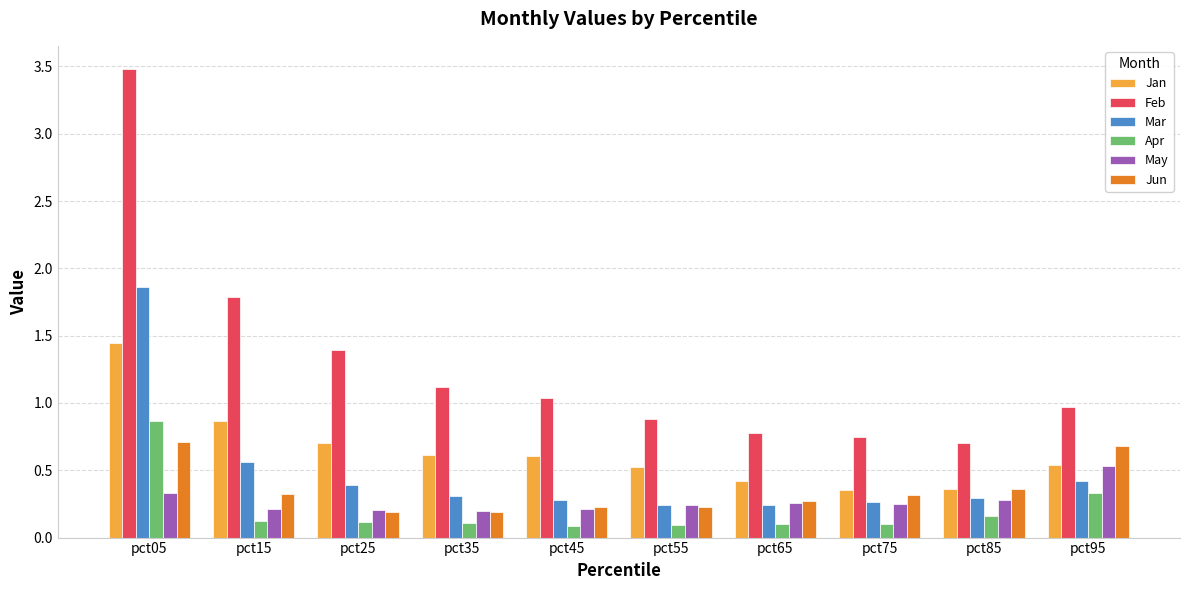

The value of Mar at pct25 is 0.4. True or false?

True